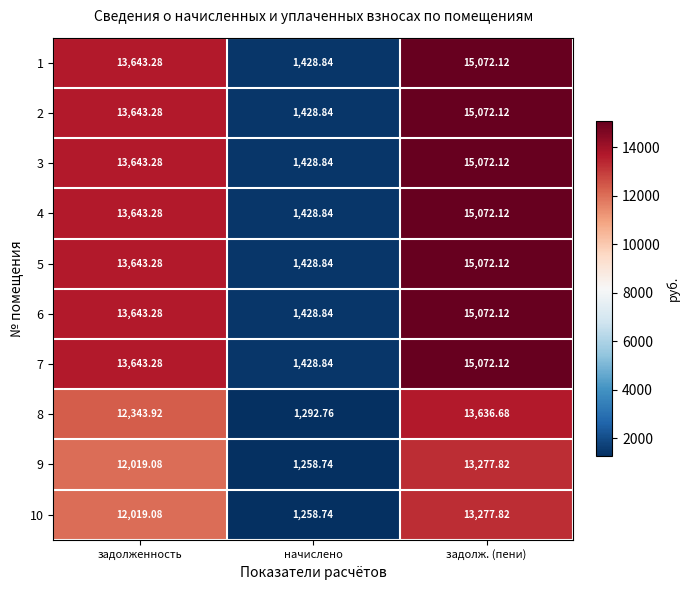

At which category is the sum across all series the highest?

задолж. (пени)